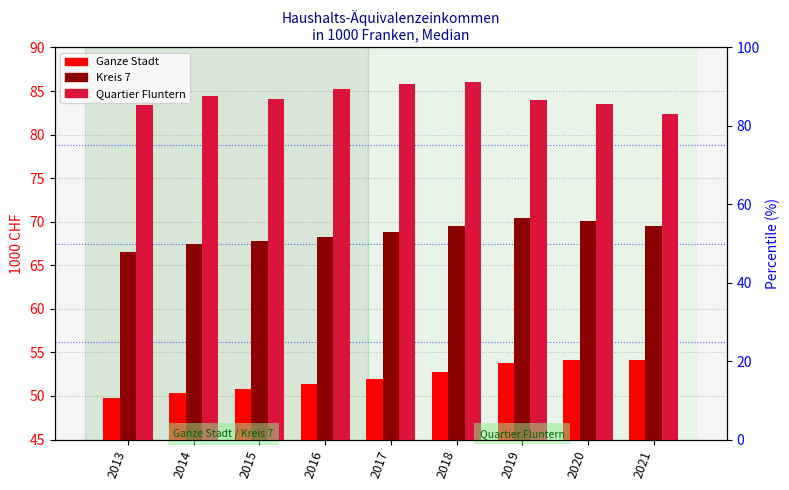

The value of Ganze Stadt at 2015 is 50.8. True or false?

True